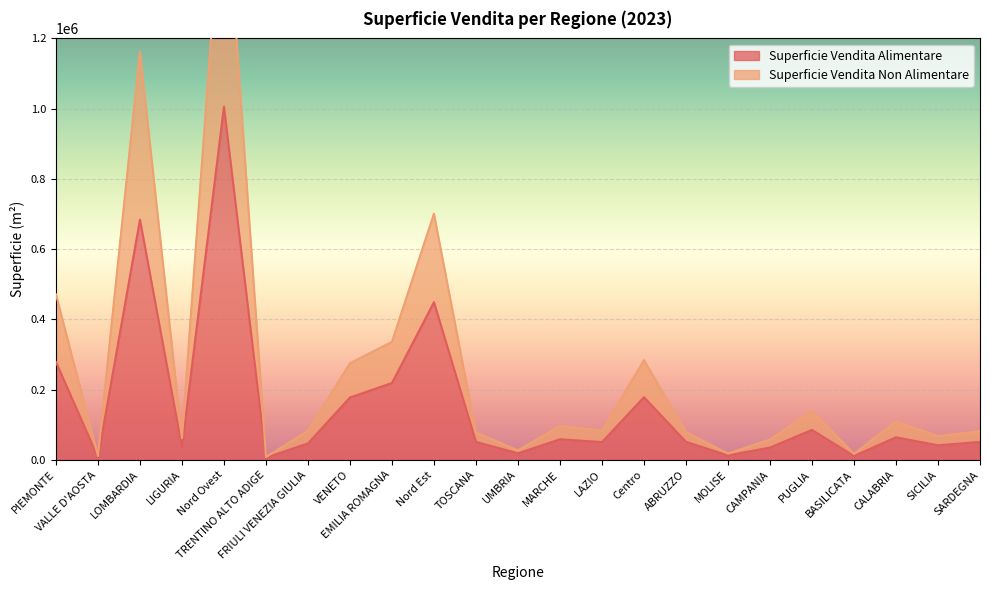

At which label is Superficie Vendita Non Alimentare closest to 857538?

Nord Est